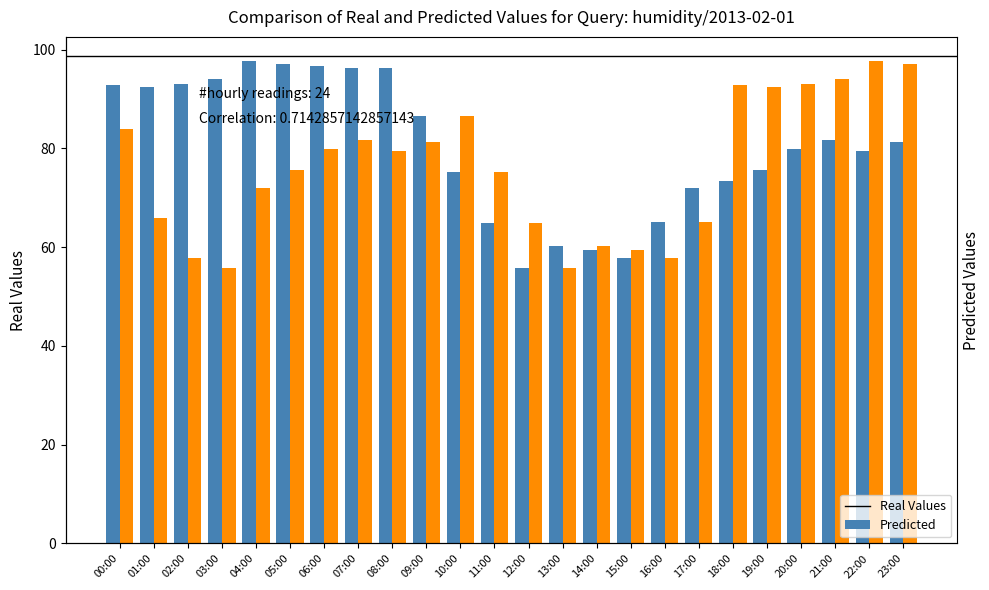

At which label does Real Values reach its peak?

04:00